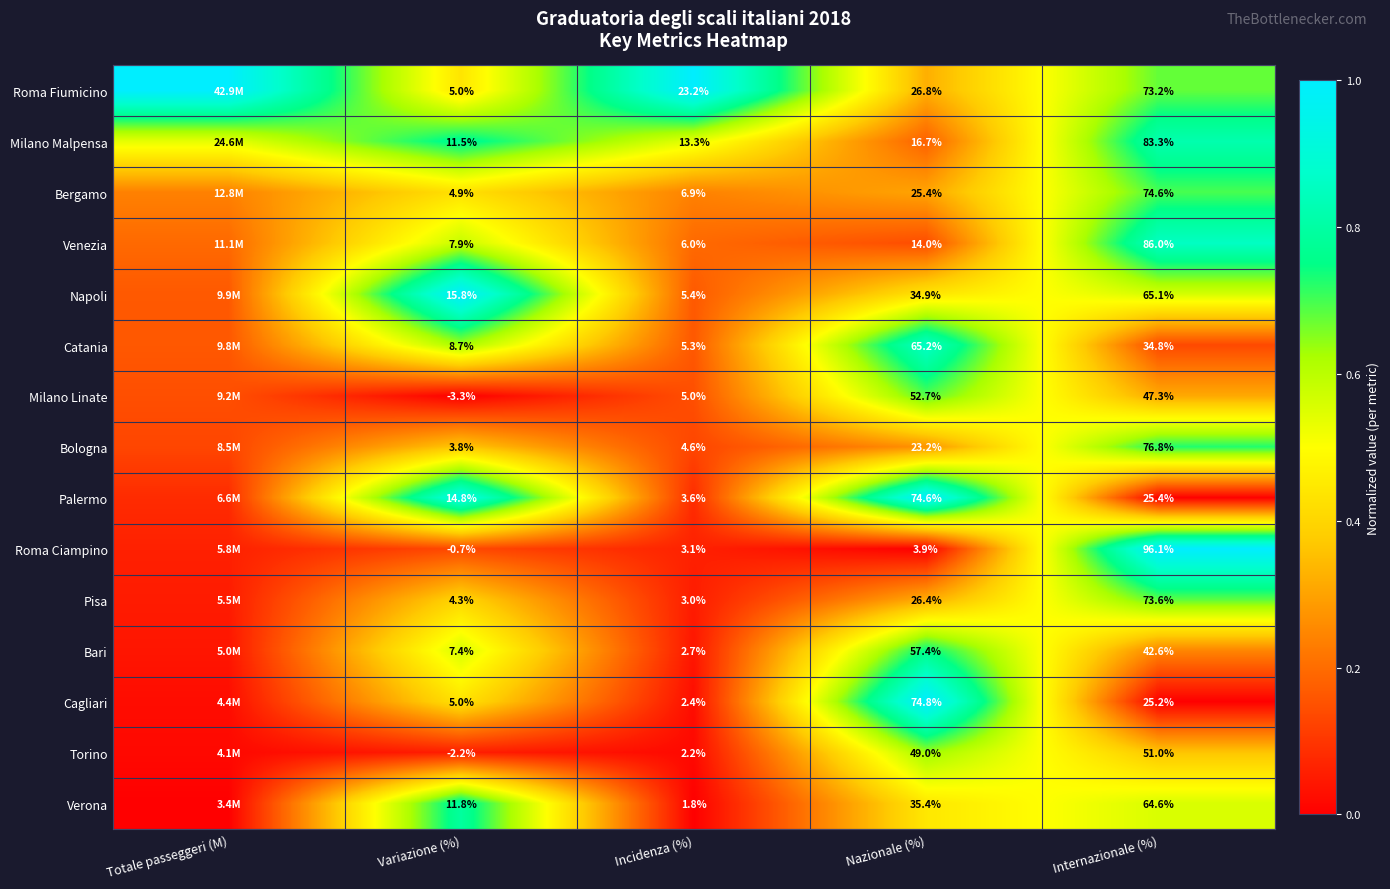

At how many categories does at least one series exceed 0?

5